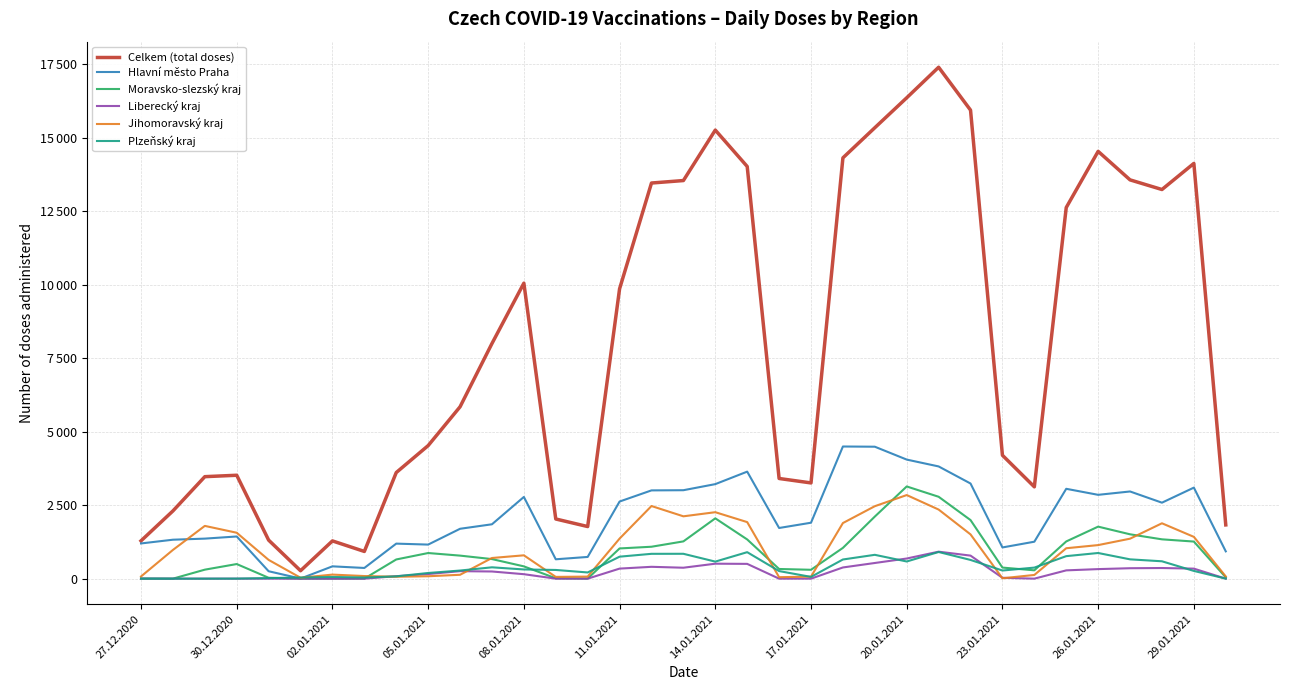

Is this an area chart (filled region under the line)?

No